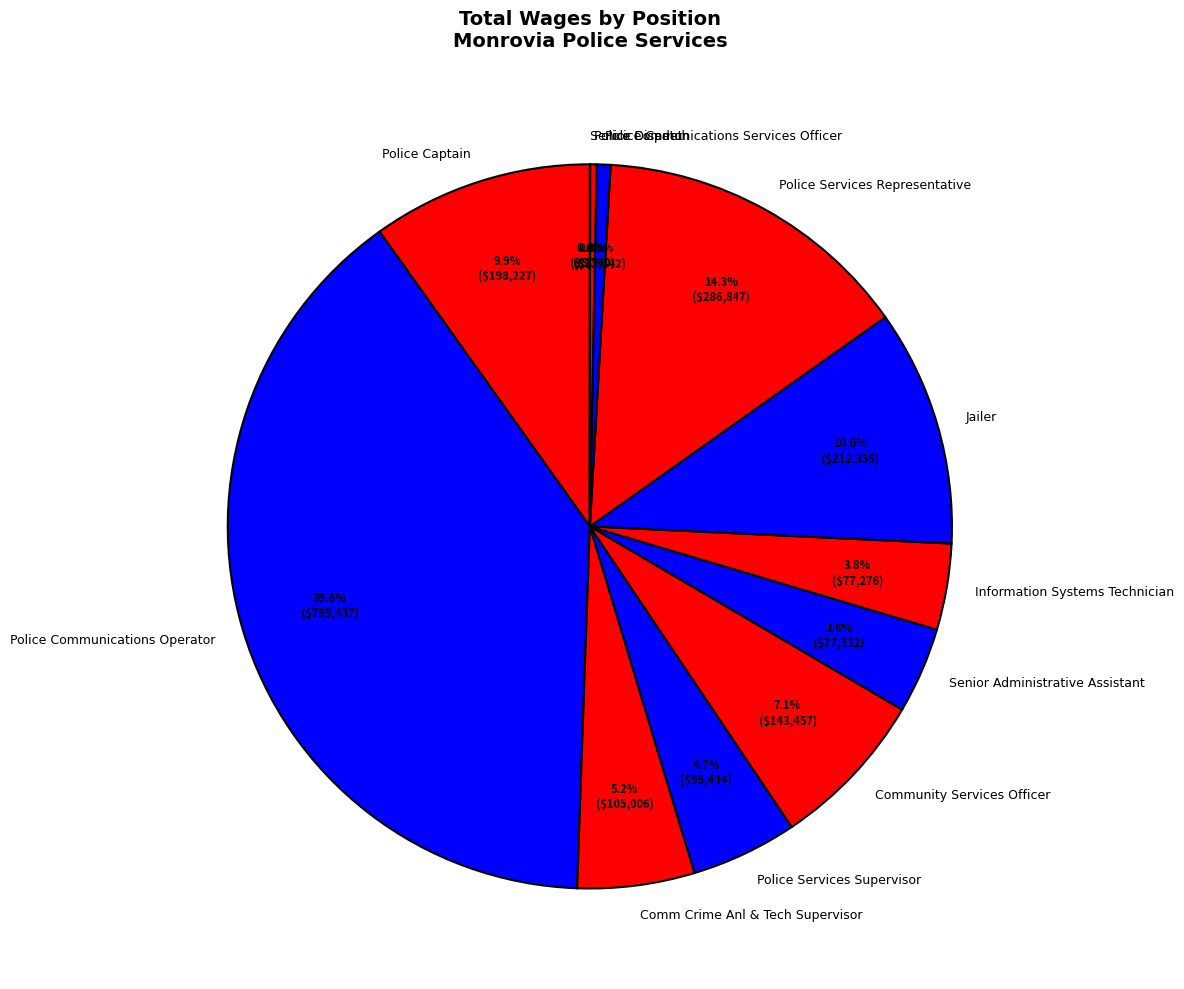

What is the largest slice in the pie chart?

Police Communications Operator